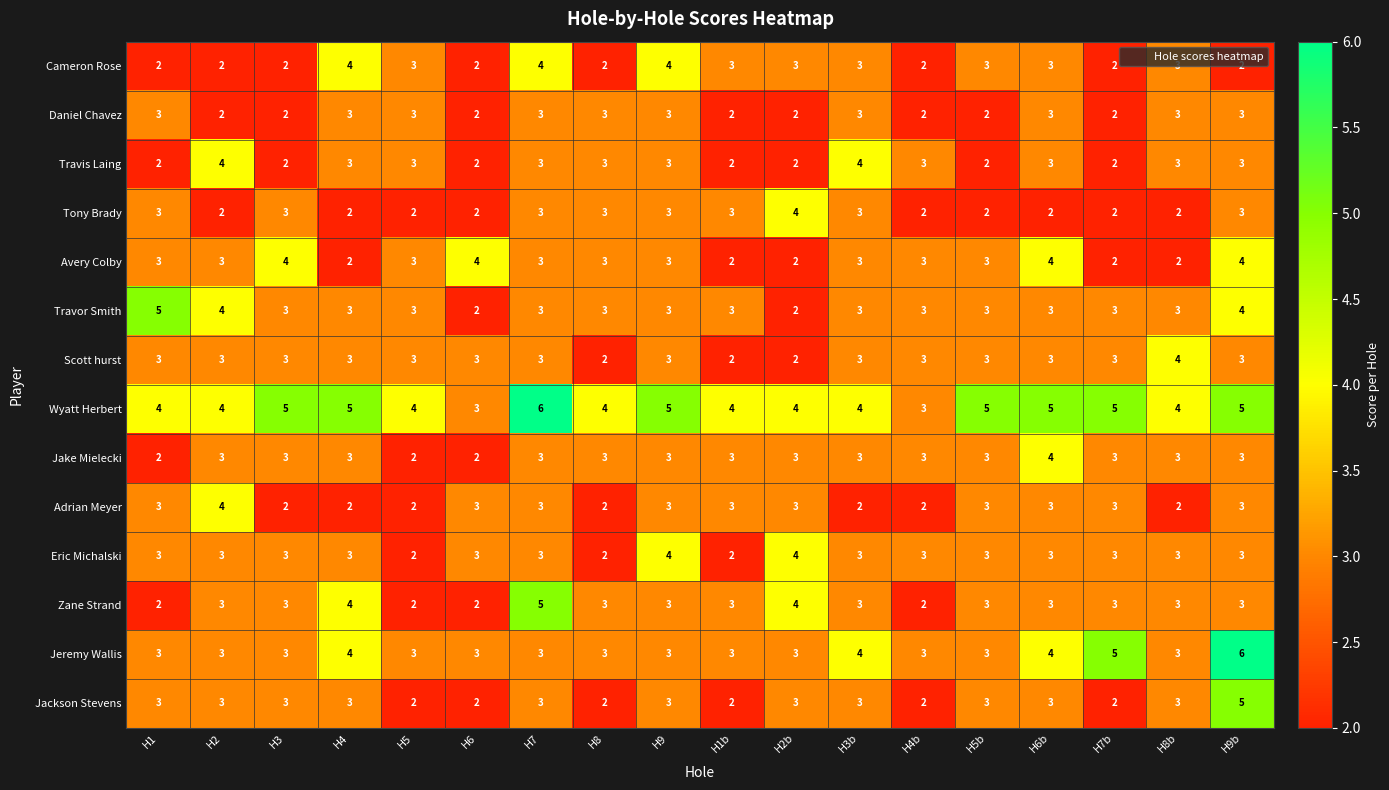

Which series has the largest total across all categories?

Wyatt Herbert